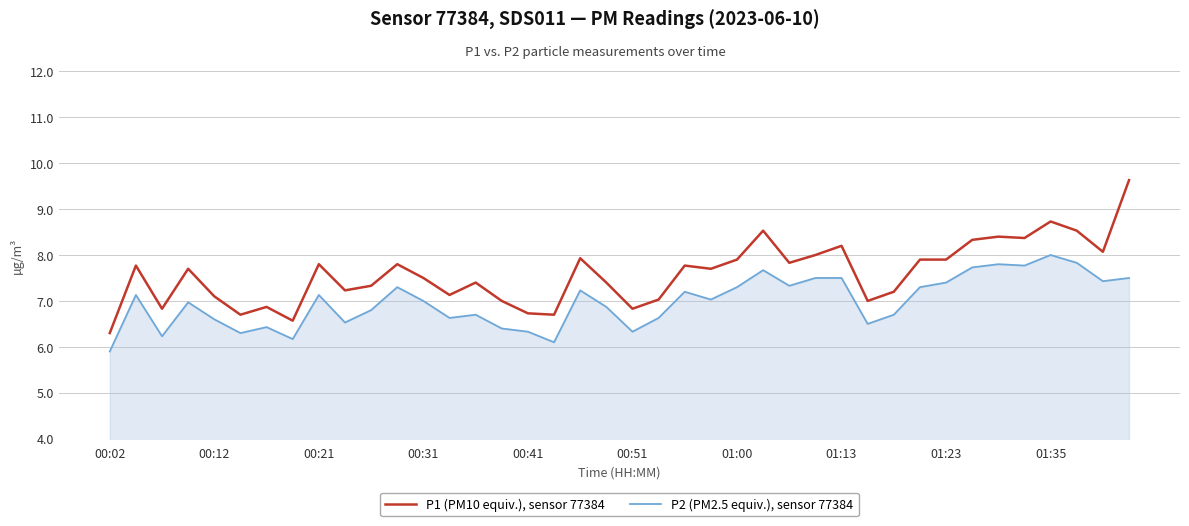

True or false: P2 (PM2.5 equiv.), sensor 77384 has more than 1 points higher than both neighbors.

True